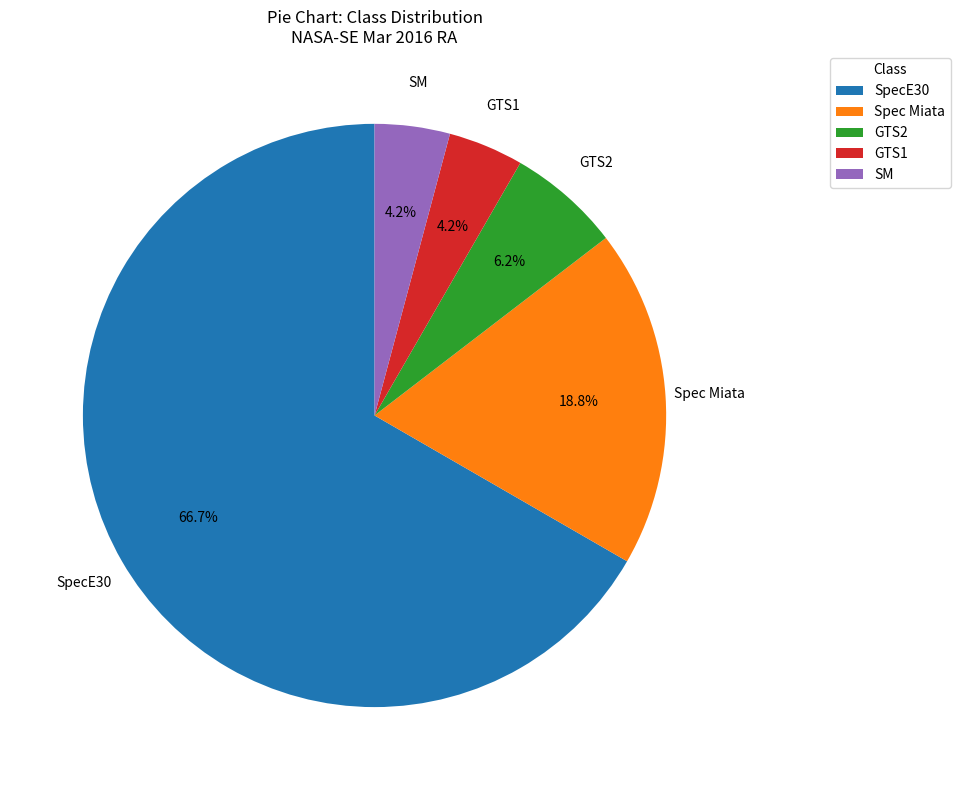

Does SpecE30 account for over 50% of the chart?

Yes